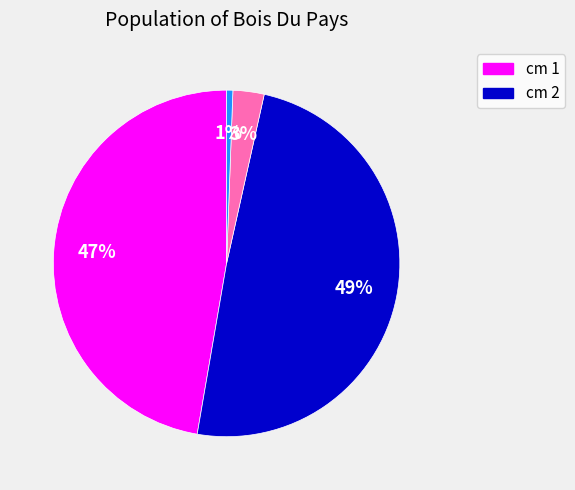

How many slices are in this pie chart?

4